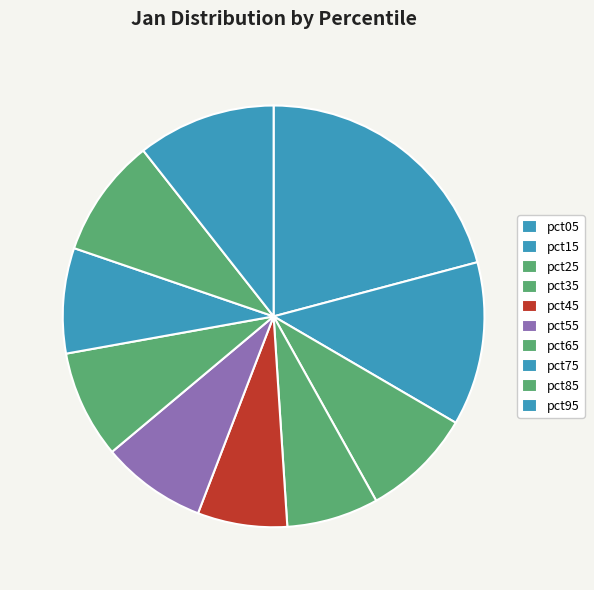

Count the number of slices in the pie.

10